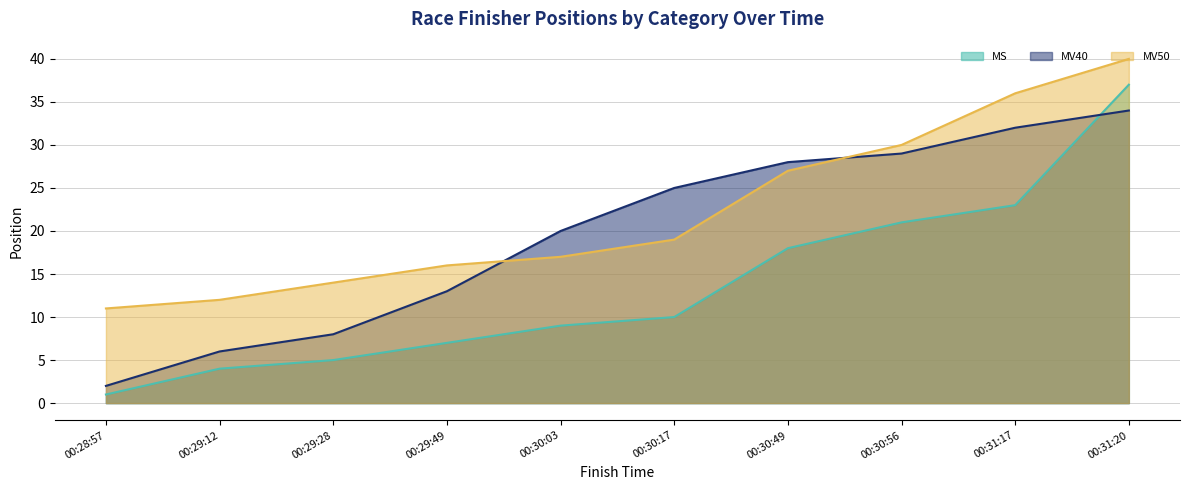

What is the maximum value for MS?

37